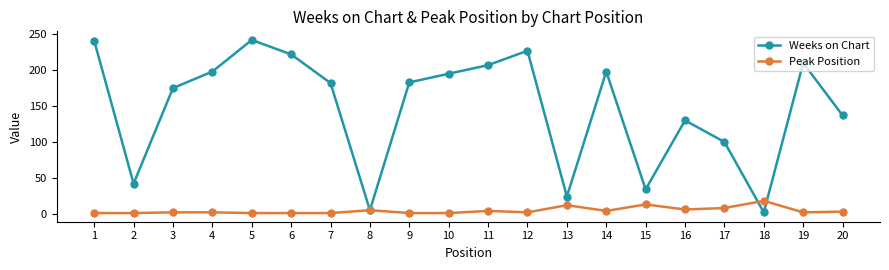

What is the total value across all series at 14?

202